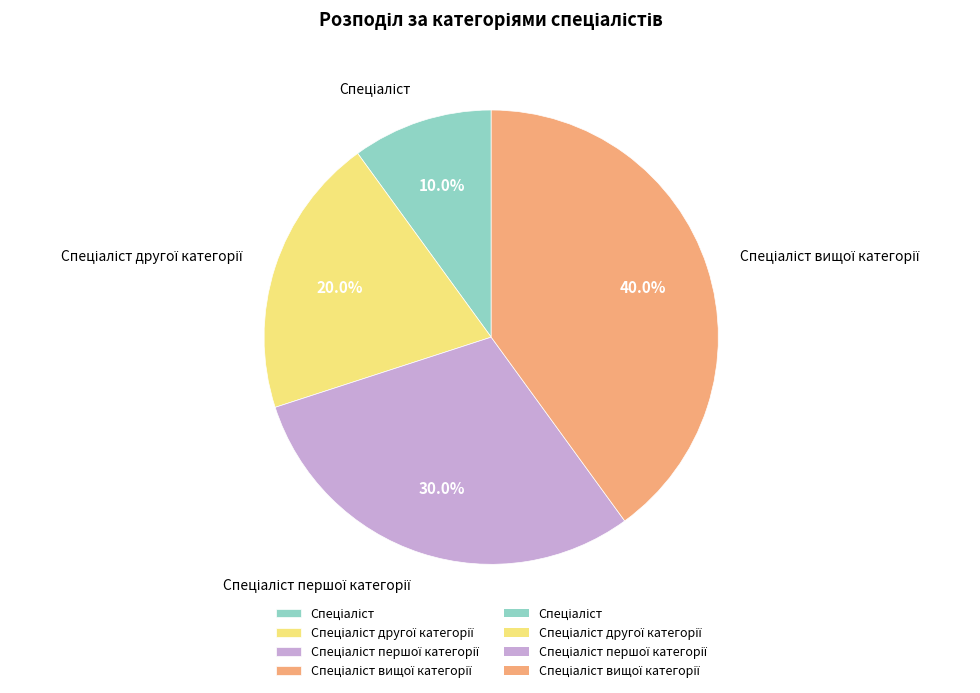

Does any single category account for the majority?

No